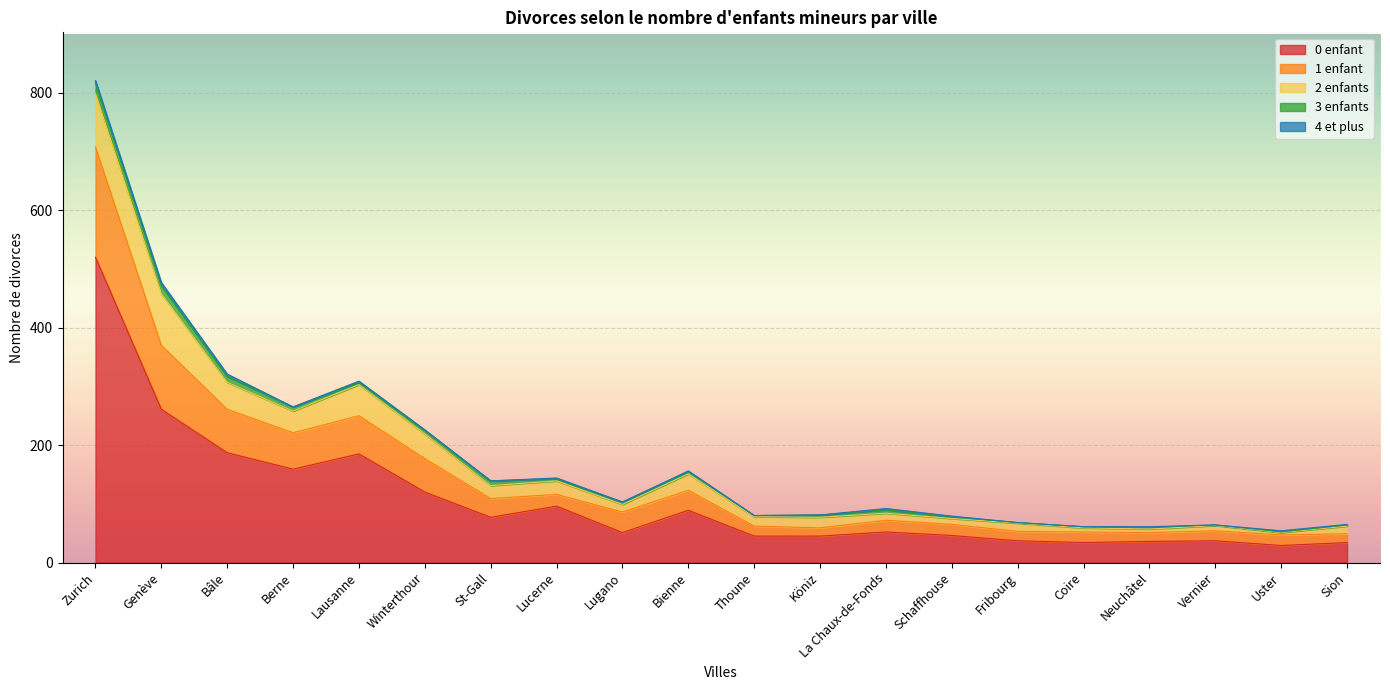

Rank the categories by 4 et plus value from highest to lowest.

Genève, Zurich, Bâle, Lausanne, La Chaux-de-Fonds, Uster, Winterthour, Lucerne, Bienne, Schaffhouse, Neuchâtel, Sion, Berne, St-Gall, Lugano, Thoune, Köniz, Fribourg, Coire, Vernier